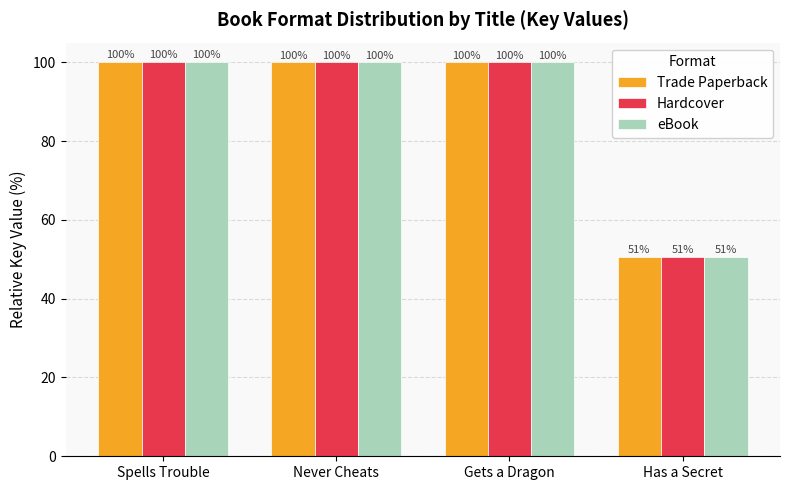

Count the number of categories in the chart.

4